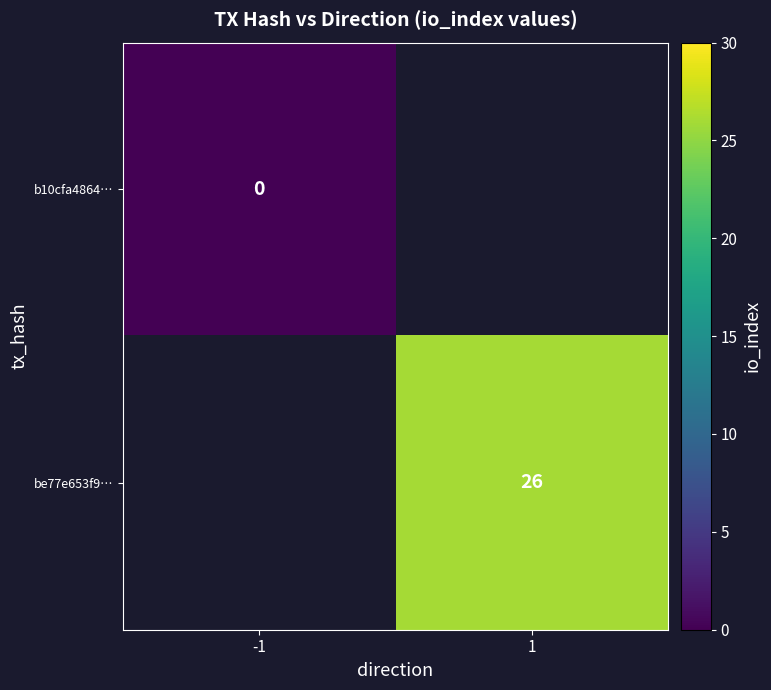

Is the value of be77e653f9… at 1 greater than the value of b10cfa4864… at -1?

Yes